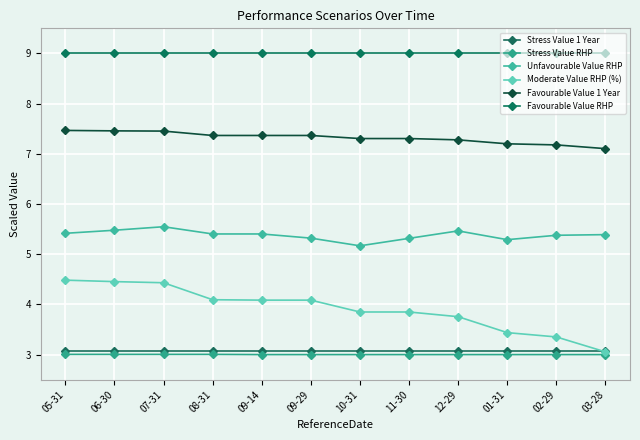

The Moderate Value RHP (%) series shows 4.1 at 09-29. True or false?

True